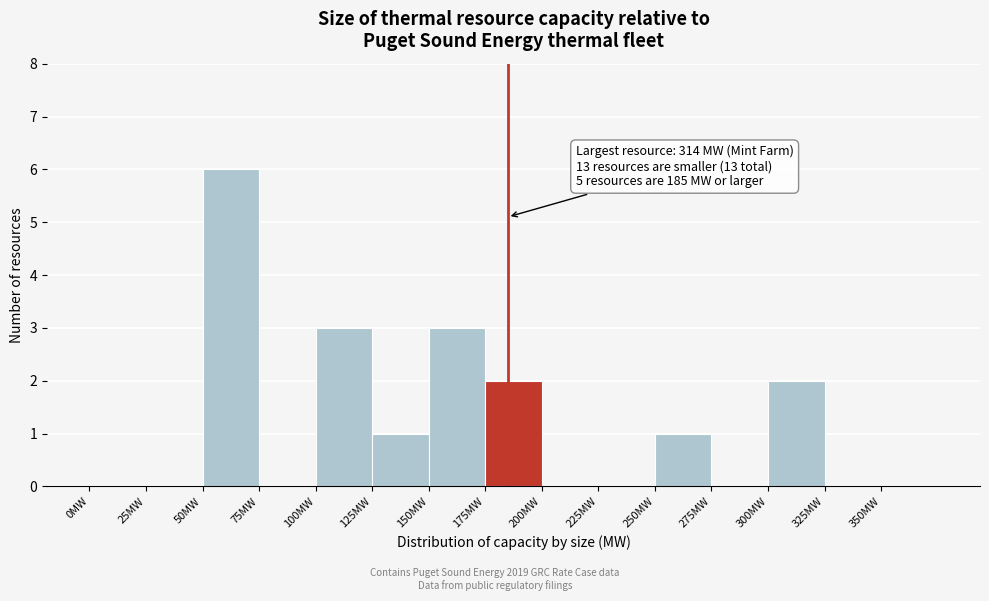

Over which range of the x-axis is the bar tallest?

50 to 75